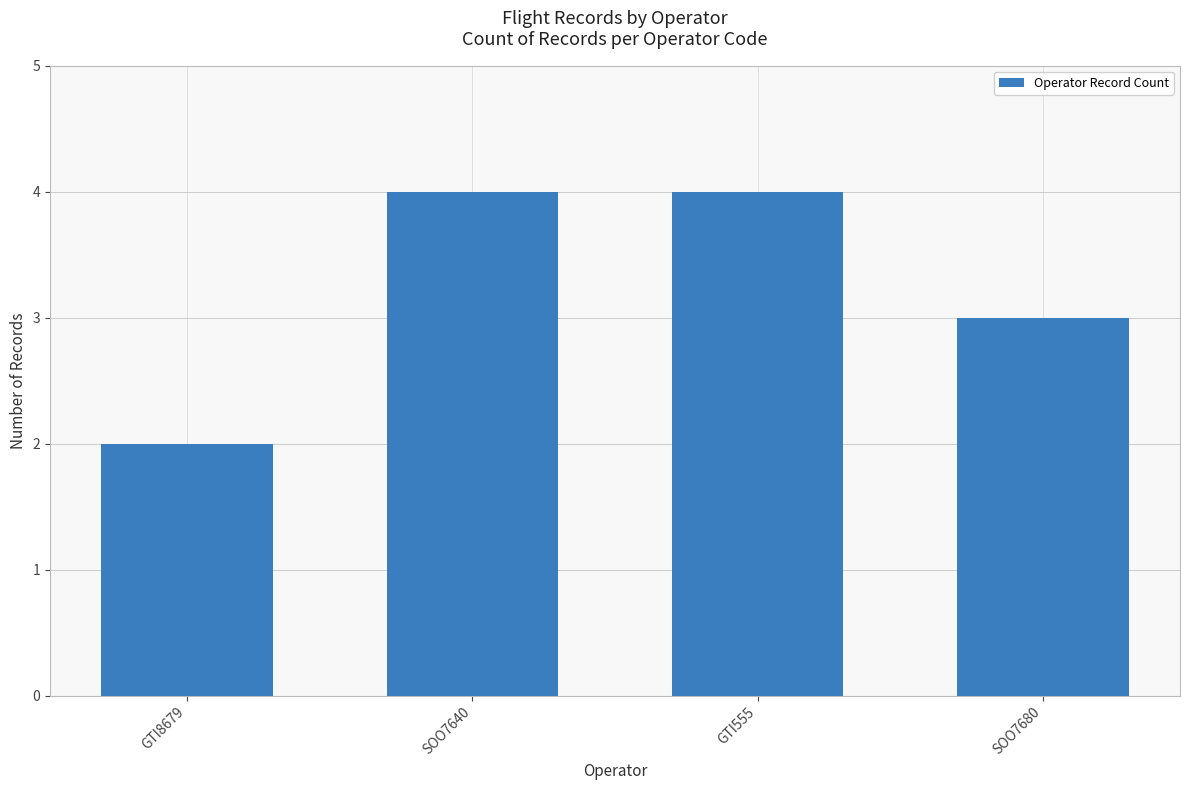

Which label corresponds to the smallest value in the chart?

GTI8679